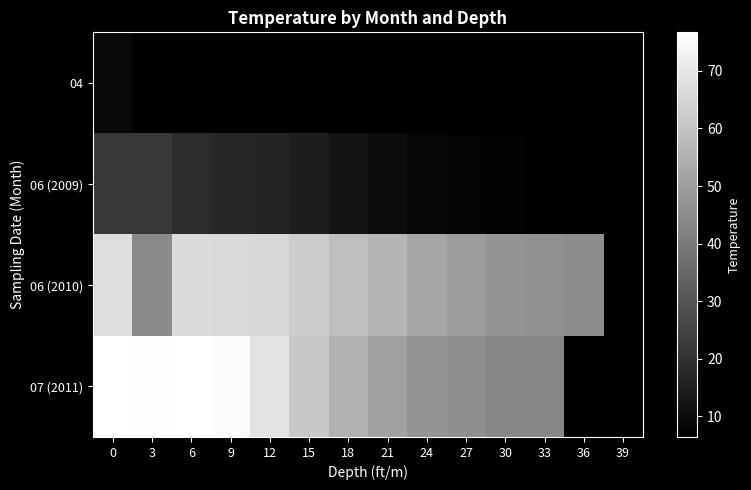

Which category has the lowest value in the 07 (2011) series?

30